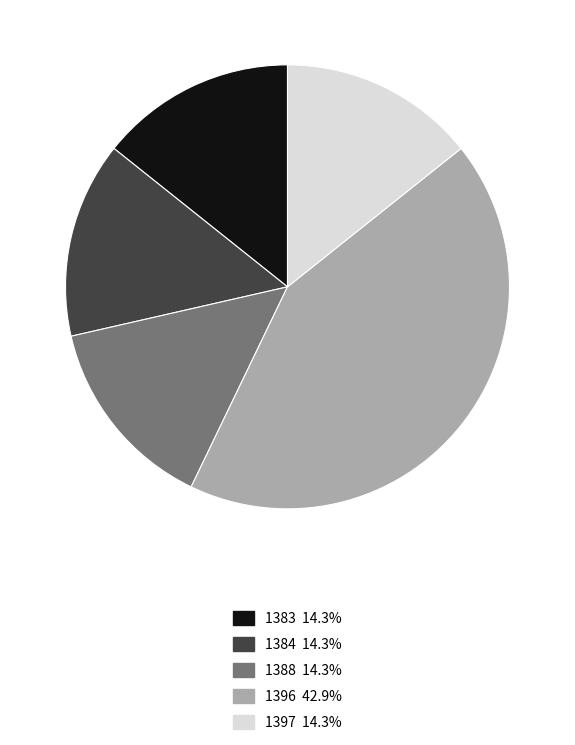

Which category has the biggest portion of the pie?

1396